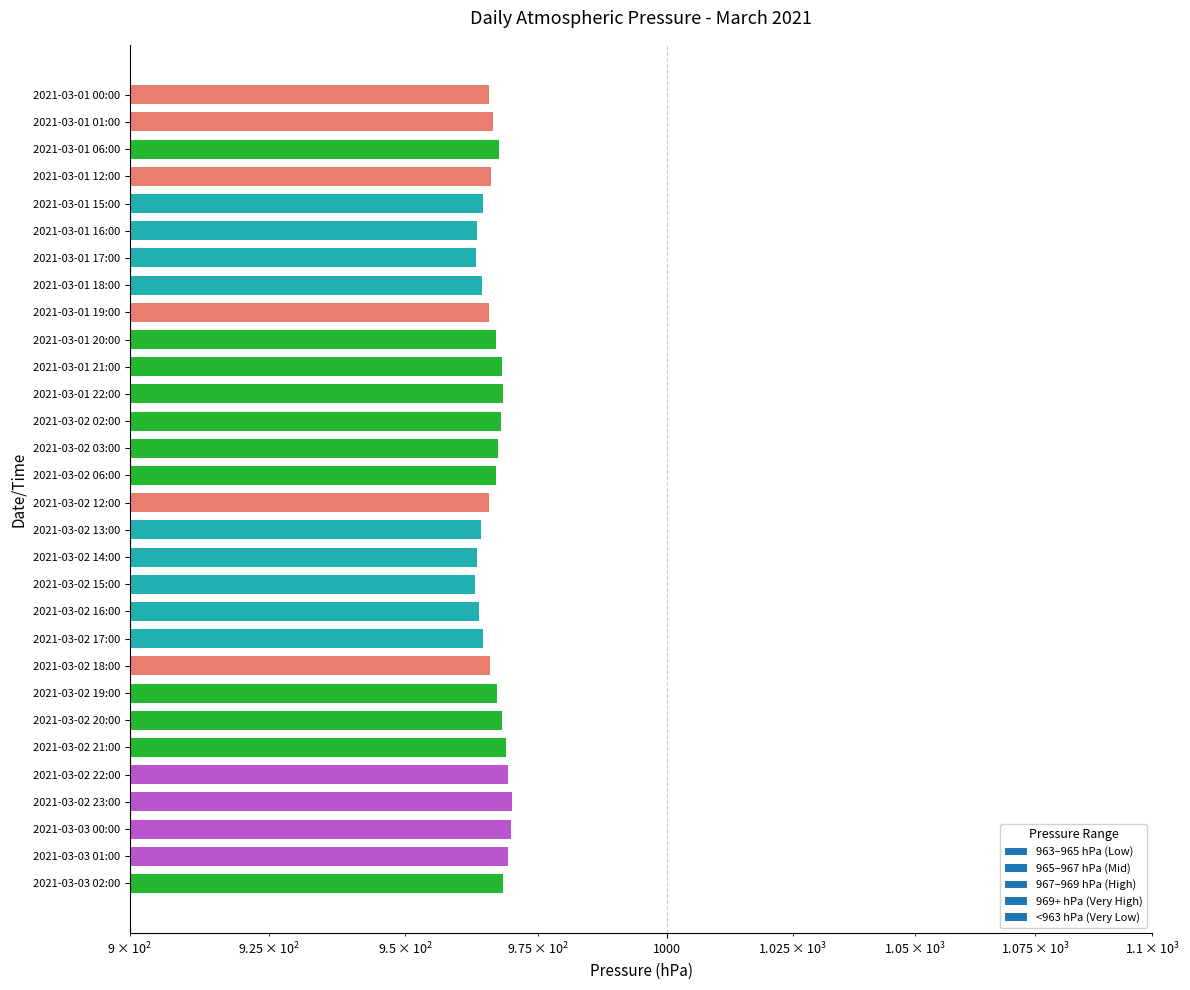

Is it true that the value at 2021-03-01 12:00 is 625.2?

False